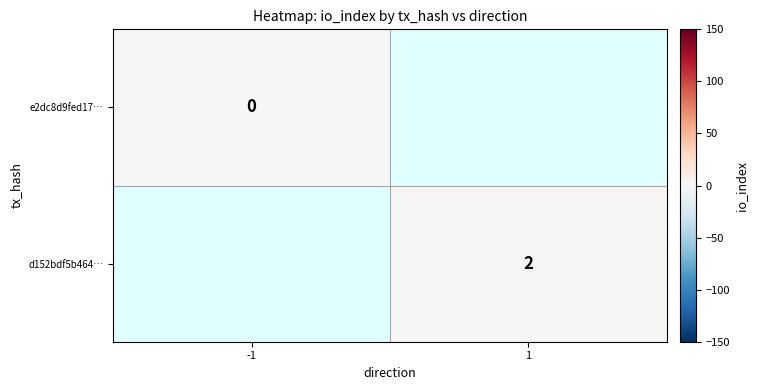

The value of d152bdf5b464… at 1 is 2. True or false?

True